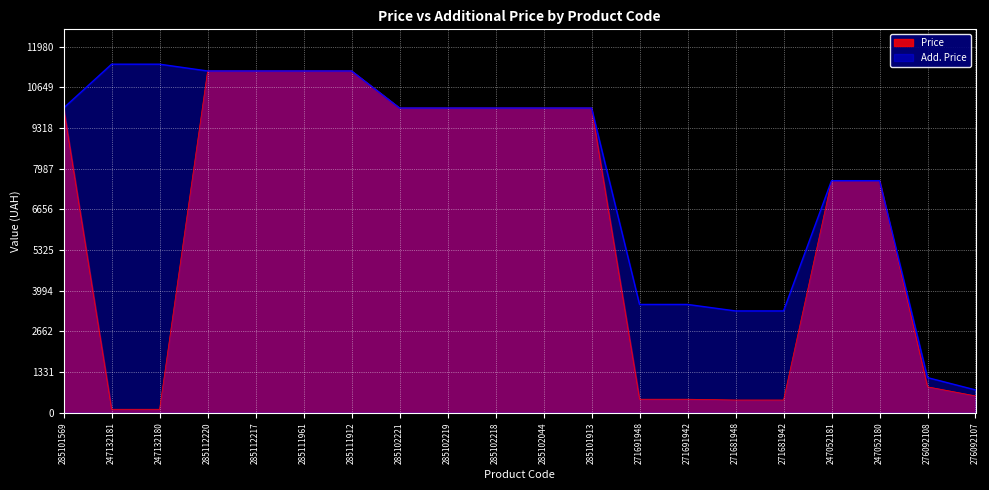

What value does the Price series have at 285102219?

9975.0